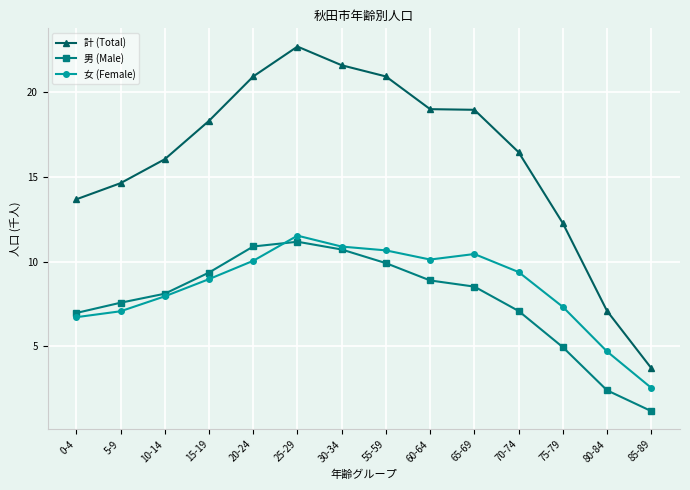

Which series has the largest range (max minus min)?

計 (Total)